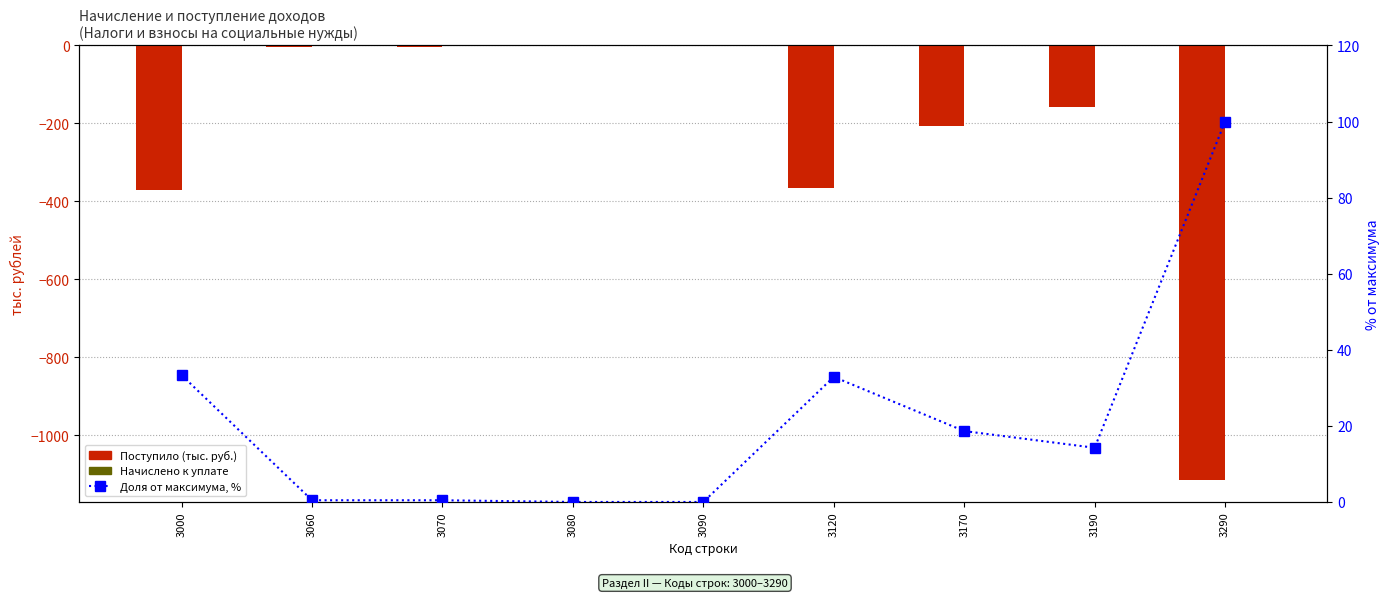

Reading left to right, what are all the values shown in this chart?

Поступило: 3000=-372.0	3060=-5.0	3070=-5.0	3080=0.0	3090=0.0	3120=-367.0	3170=-208.0	3190=-159.0	3290=-1116.0
Начислено к уплате: 3000=0.0	3060=0.0	3070=0.0	3080=0.0	3090=0.0	3120=0.0	3170=0.0	3190=0.0	3290=0.0
Доля от максимума, %: 3000=33.3	3060=0.4	3070=0.4	3080=0.0	3090=0.0	3120=32.9	3170=18.6	3190=14.2	3290=100.0